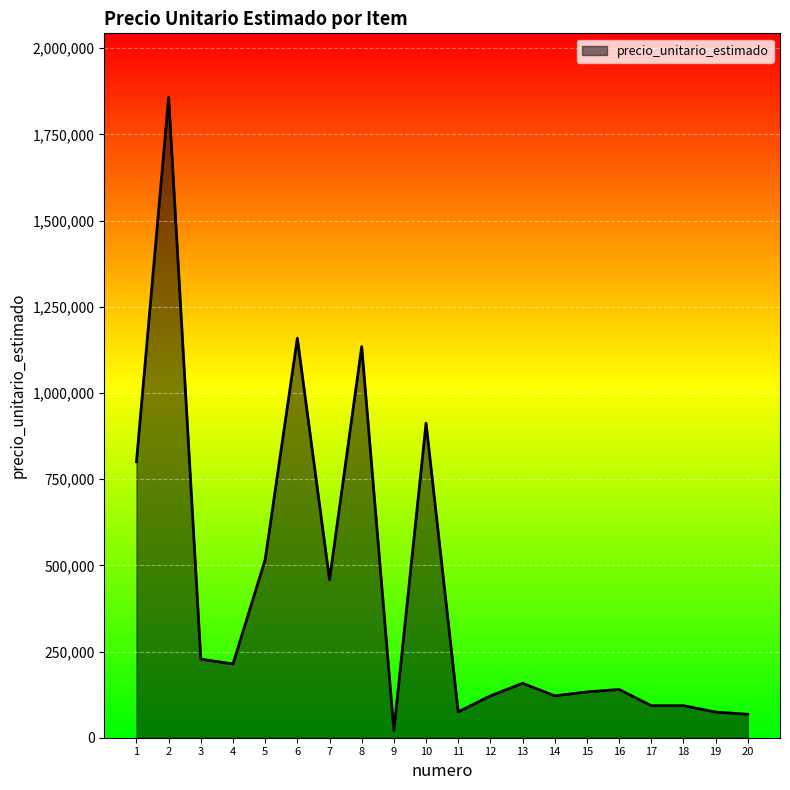

What is the difference between the values at 12 and 4?

92500